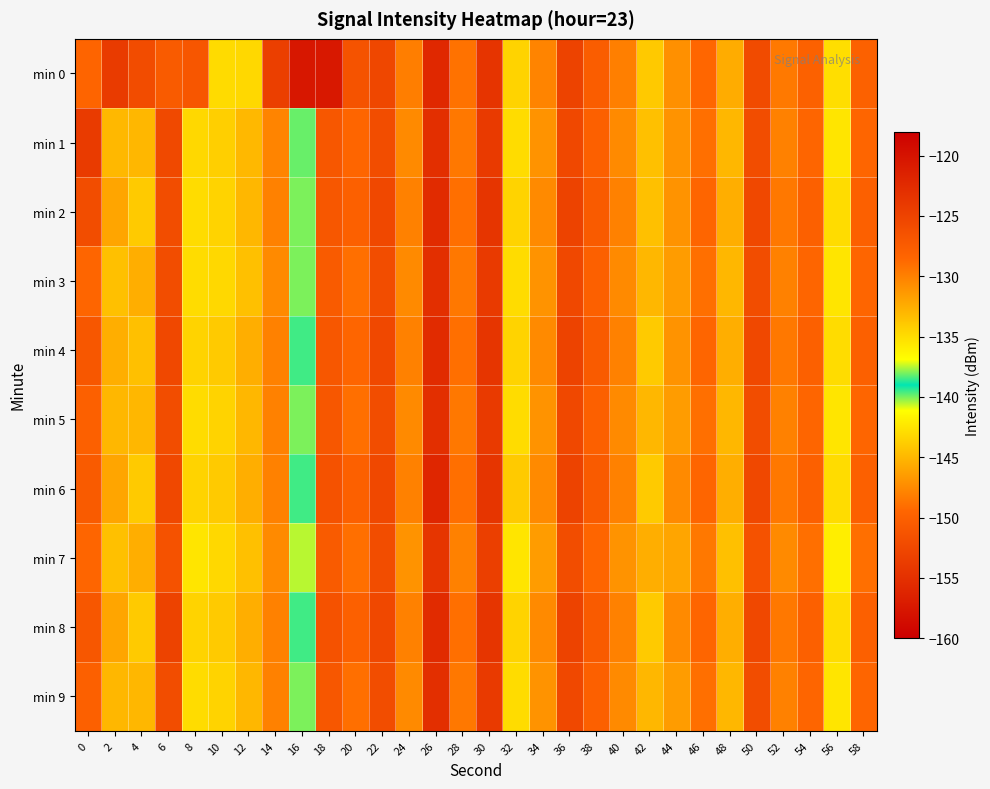

Between 6 and 56, which is larger?

6